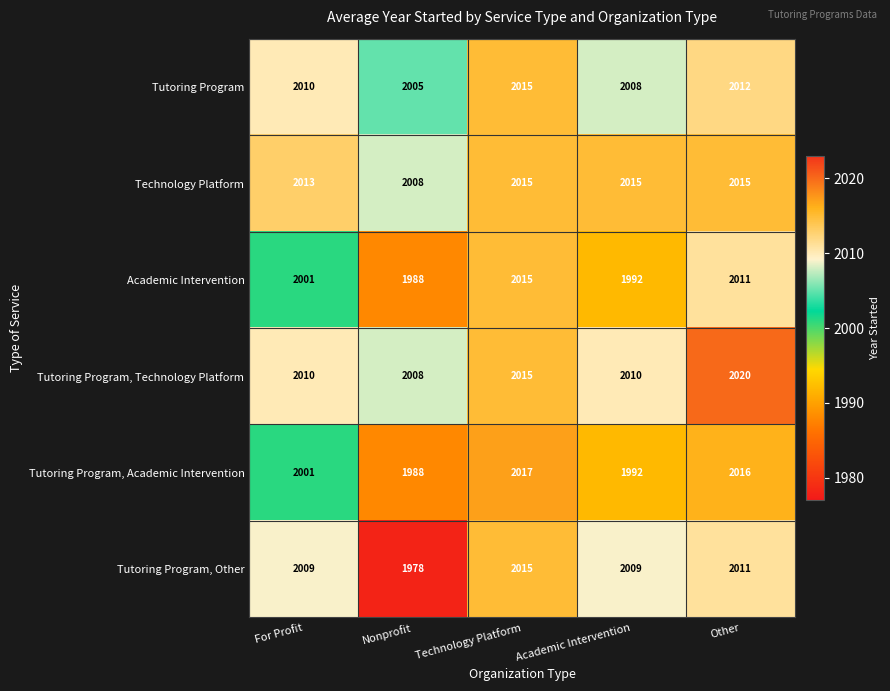

At which label does Tutoring Program, Other reach its minimum?

Nonprofit